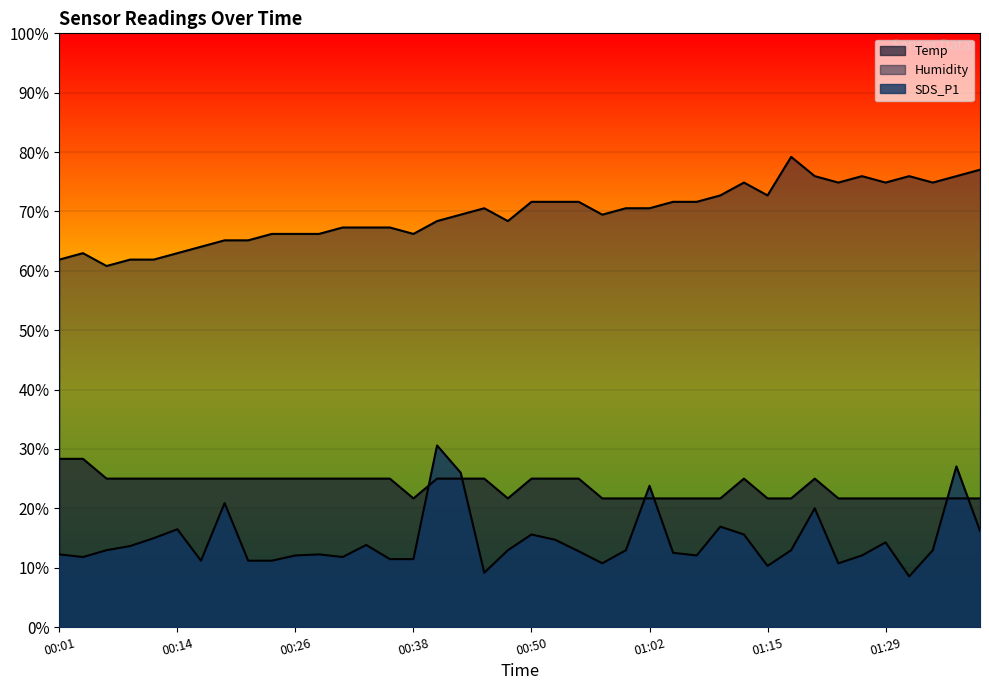

How many distinct data groups are displayed?

3